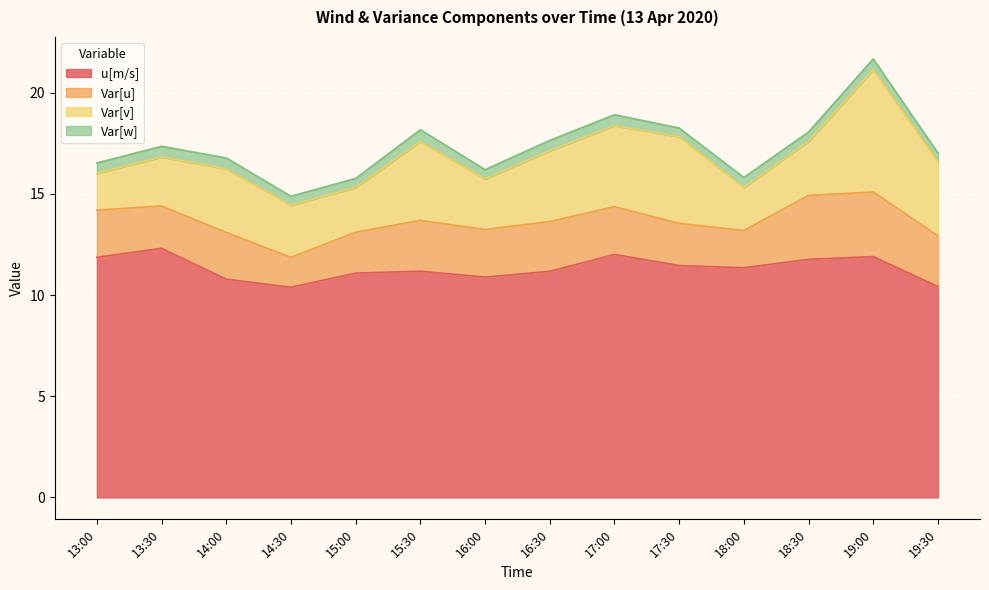

What is the difference between the Var[w] values at 18:00 and 15:00?

0.1